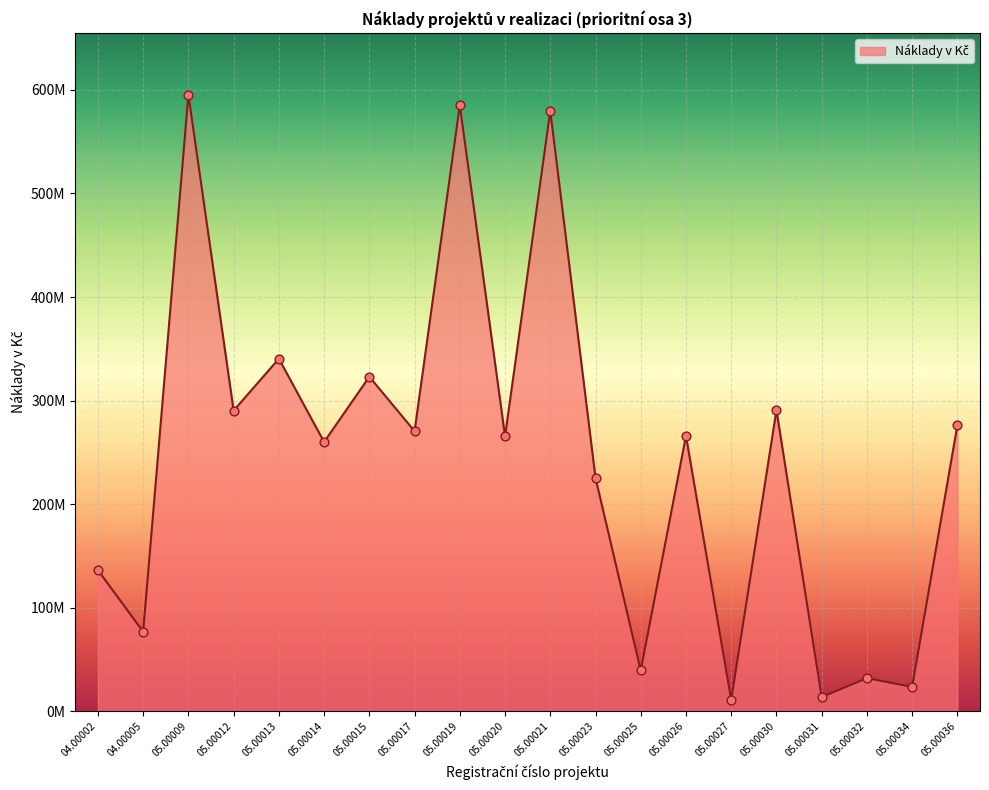

What is the change in value from 05.00012 to 05.00017?

-19872051.0